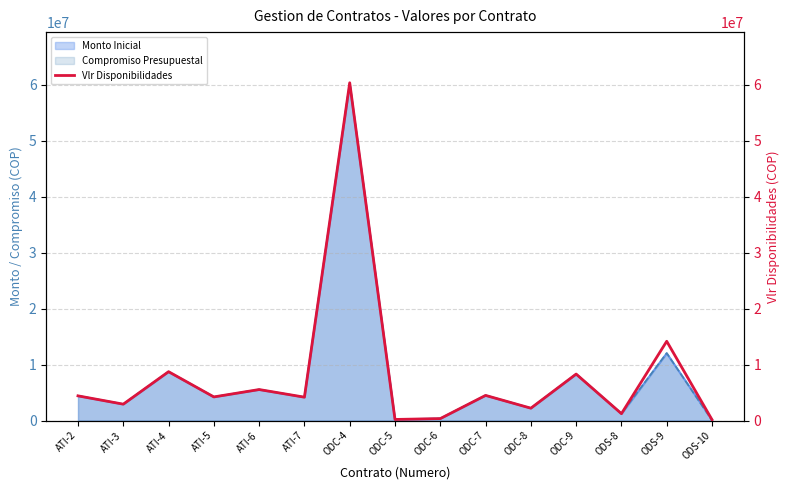

What is the average value?

8091338